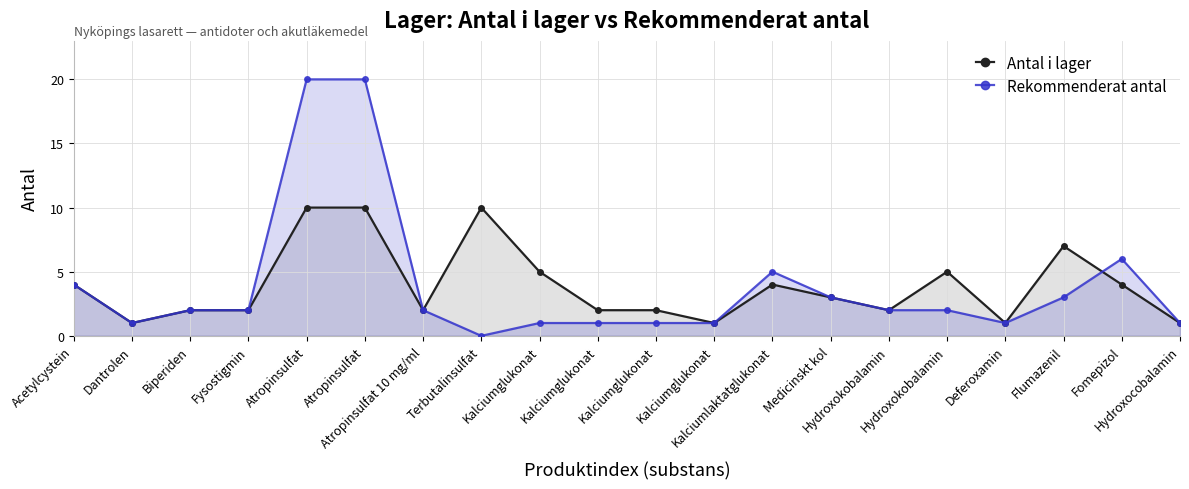

List the labels in order of Rekommenderat antal value, smallest first.

Terbutalinsulfat, Dantrolen, Kalciumglukonat, Kalciumglukonat, Kalciumglukonat, Kalciumglukonat, Deferoxamin, Hydroxocobalamin, Biperiden, Fysostigmin, Atropinsulfat 10 mg/ml, Hydroxokobalamin, Hydroxokobalamin, Medicinskt kol, Flumazenil, Acetylcystein, Kalciumlaktatglukonat, Fomepizol, Atropinsulfat, Atropinsulfat